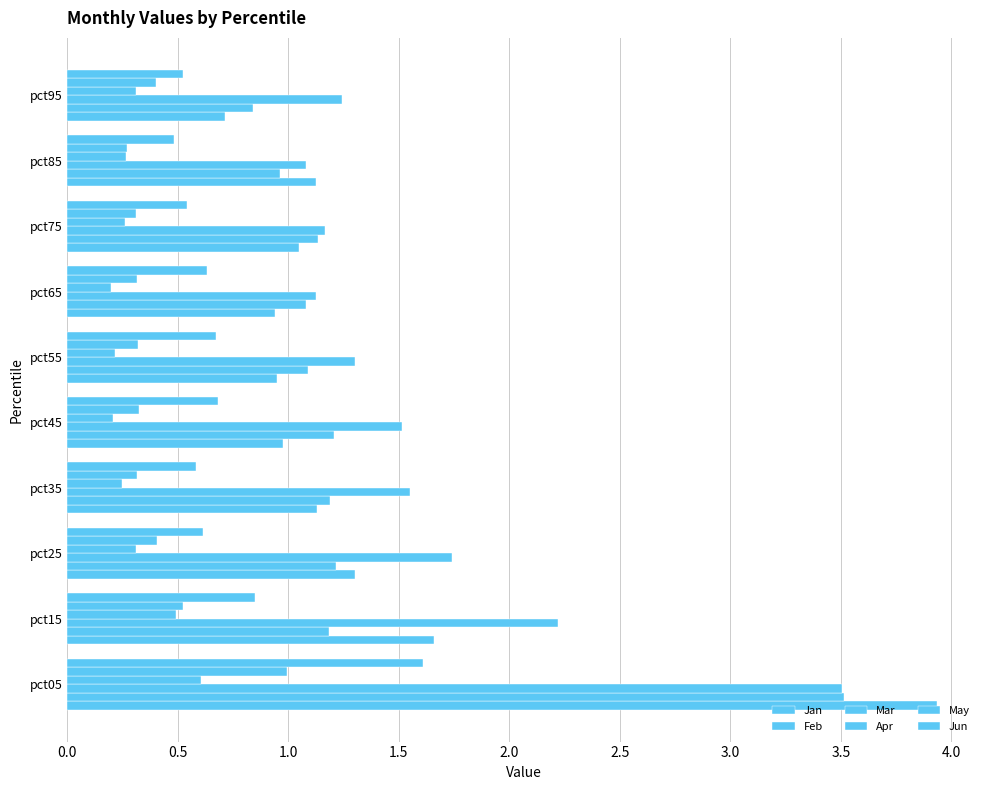

Count the number of data series in this chart.

6